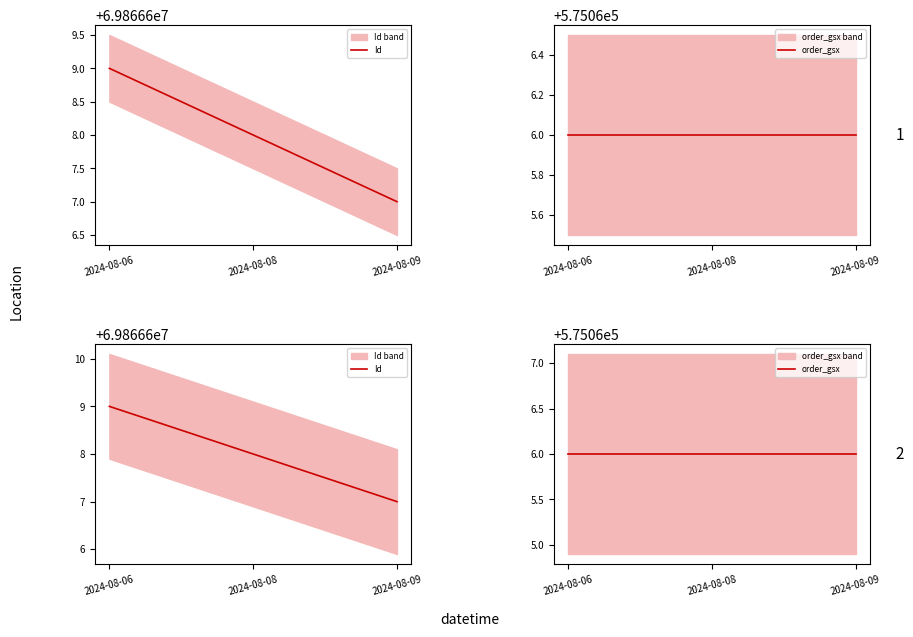

Count the number of categories in the chart.

3